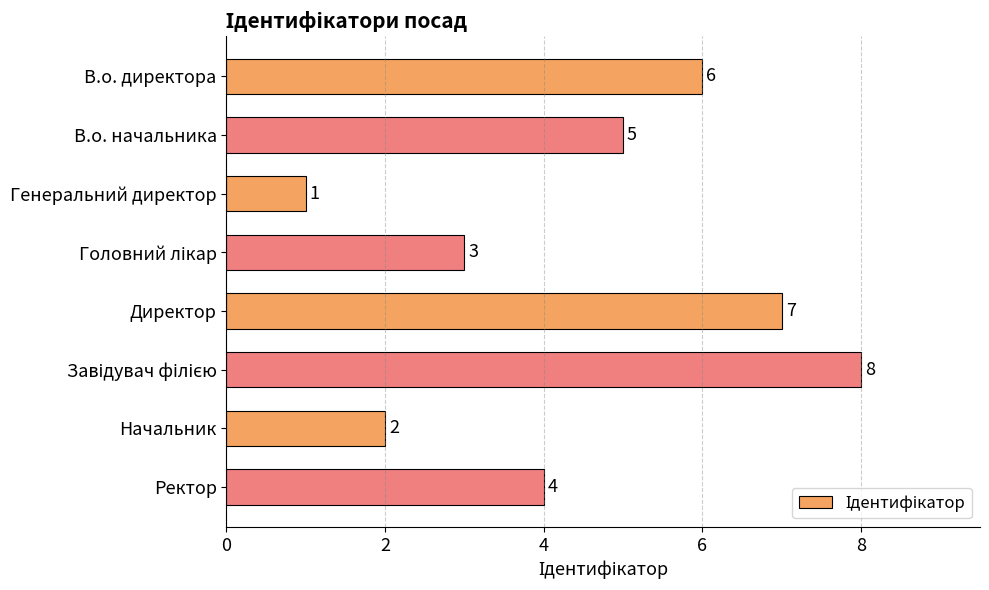

What is the change in value from В.о. начальника to Директор?

+2